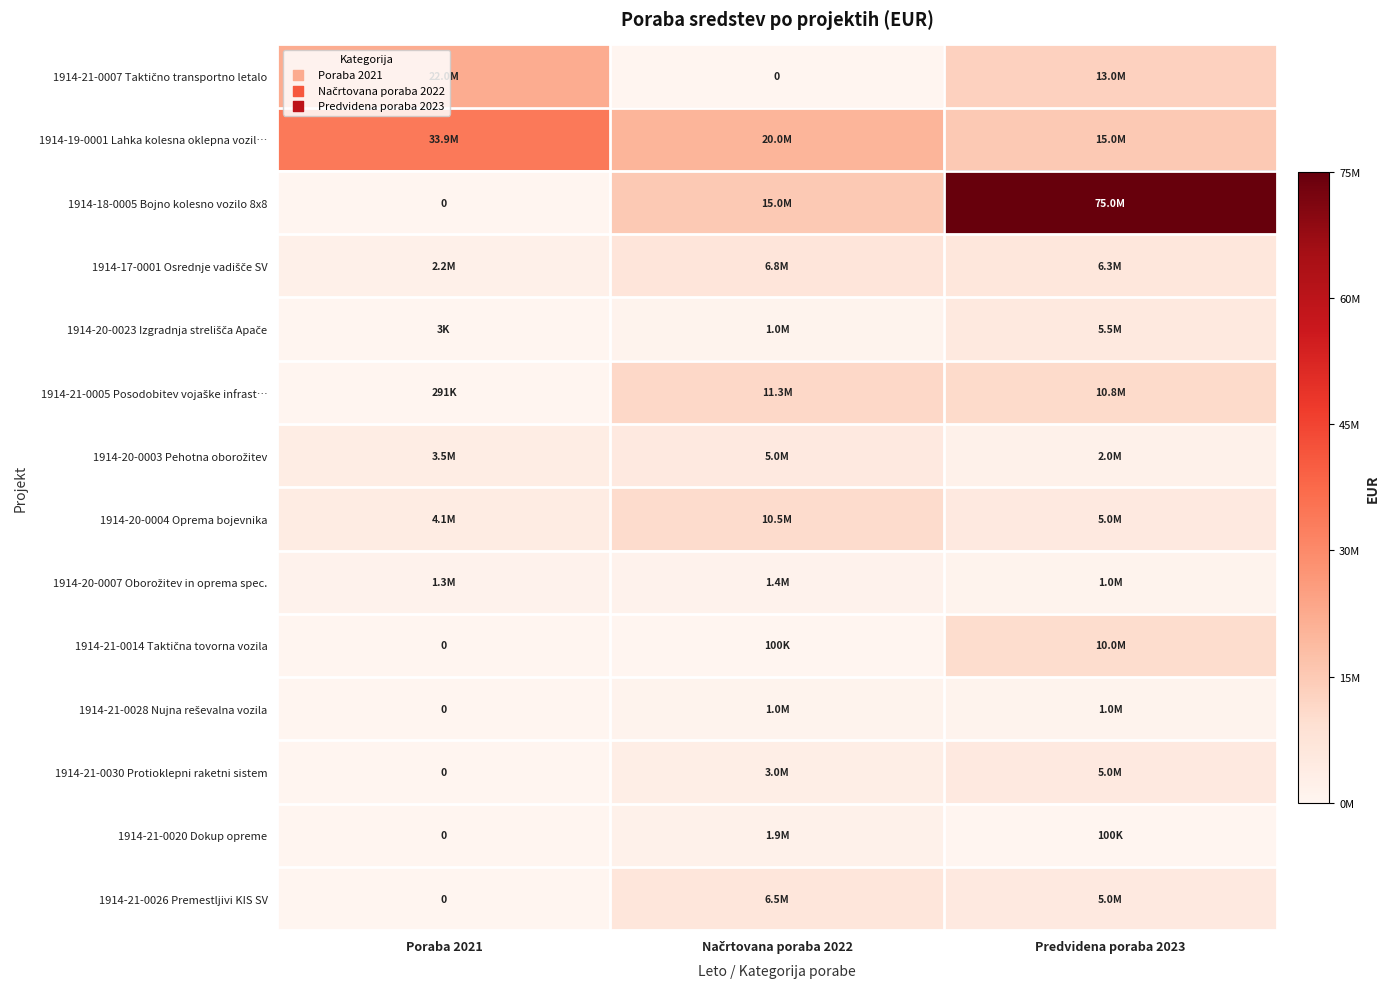

List the labels in order of 1914-21-0007 Taktično transportno letalo value, largest first.

Poraba 2021, Predvidena poraba 2023, Načrtovana poraba 2022